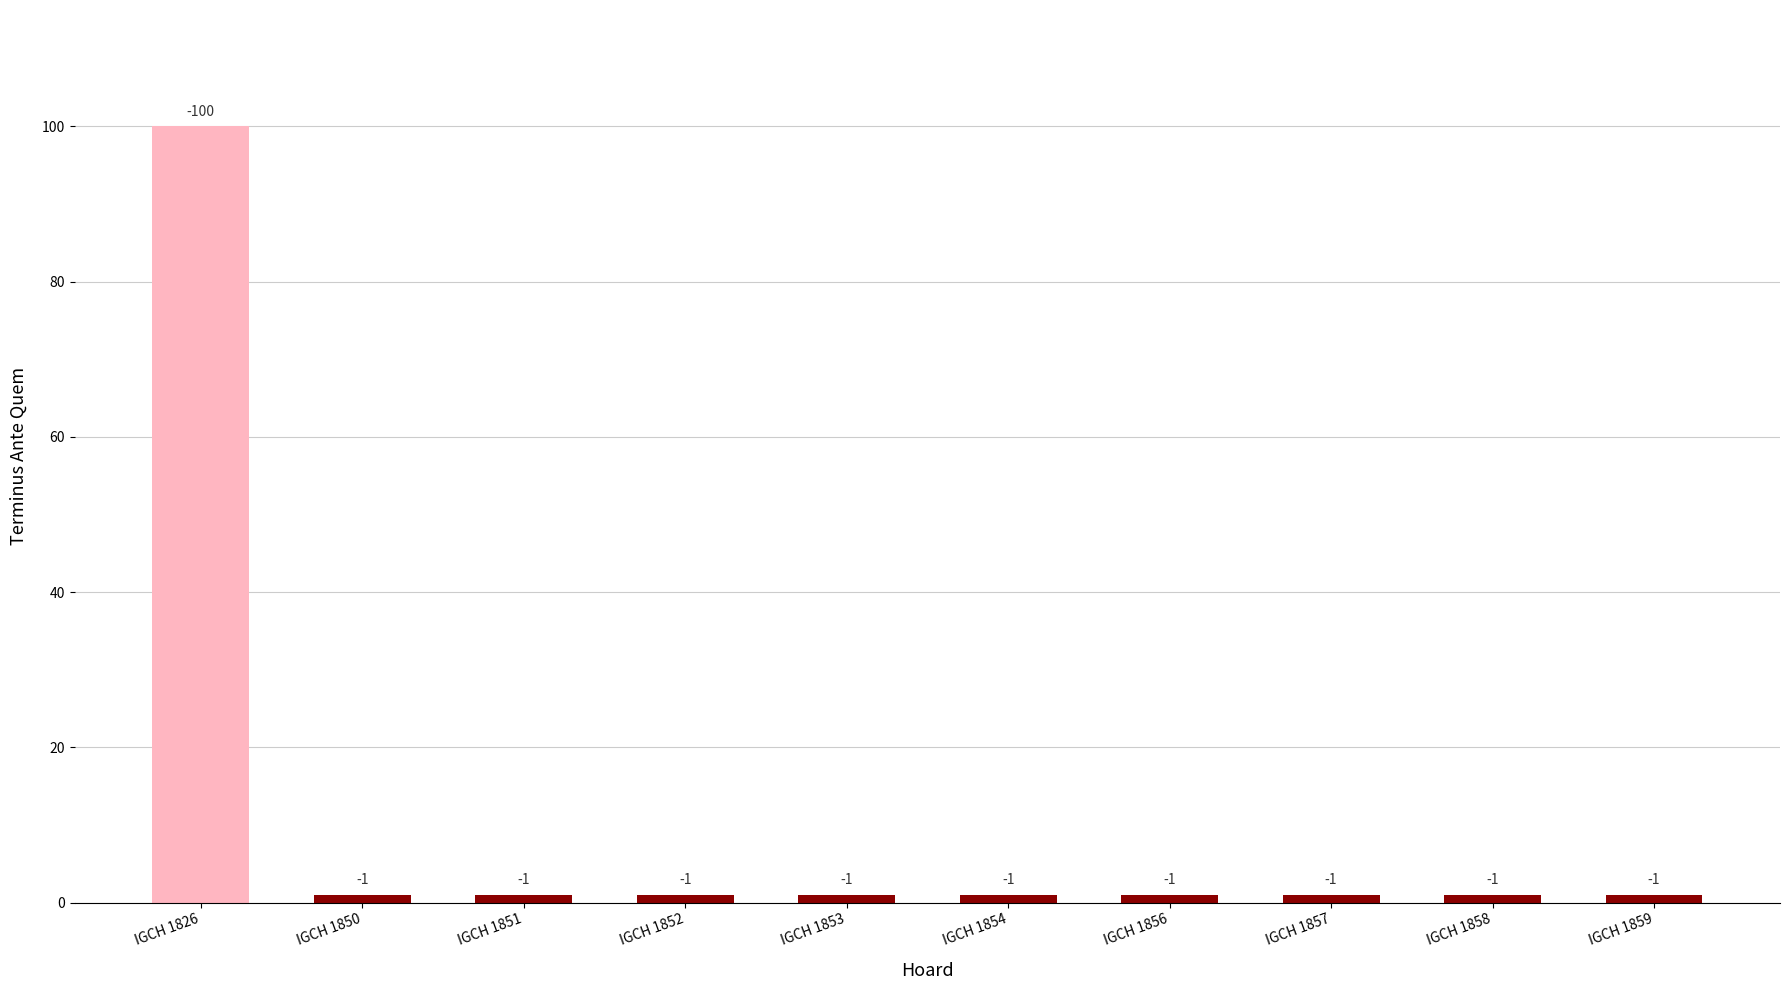

Are the bars horizontal?

No